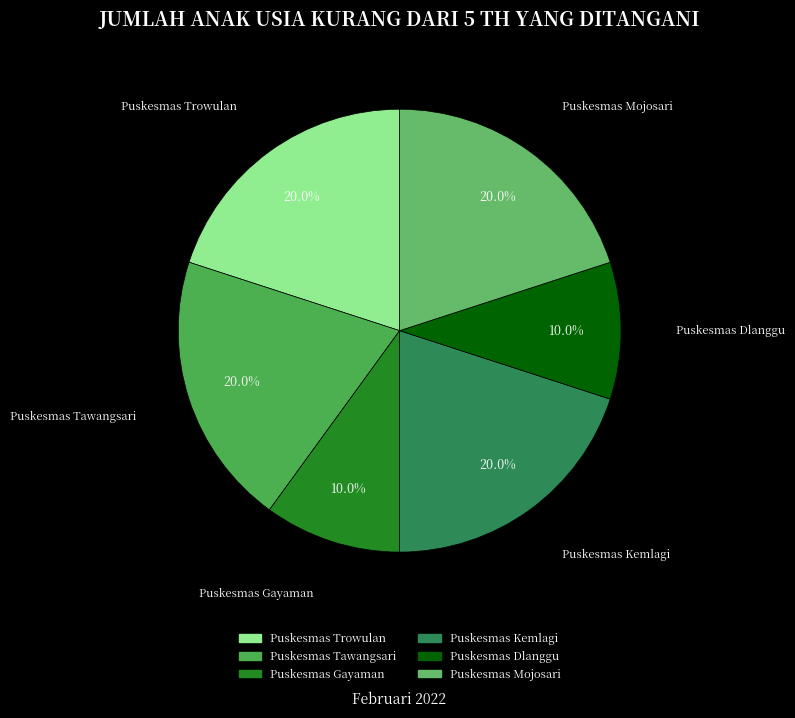

Do Puskesmas Gayaman and Puskesmas Mojosari together represent more than half of the pie?

No